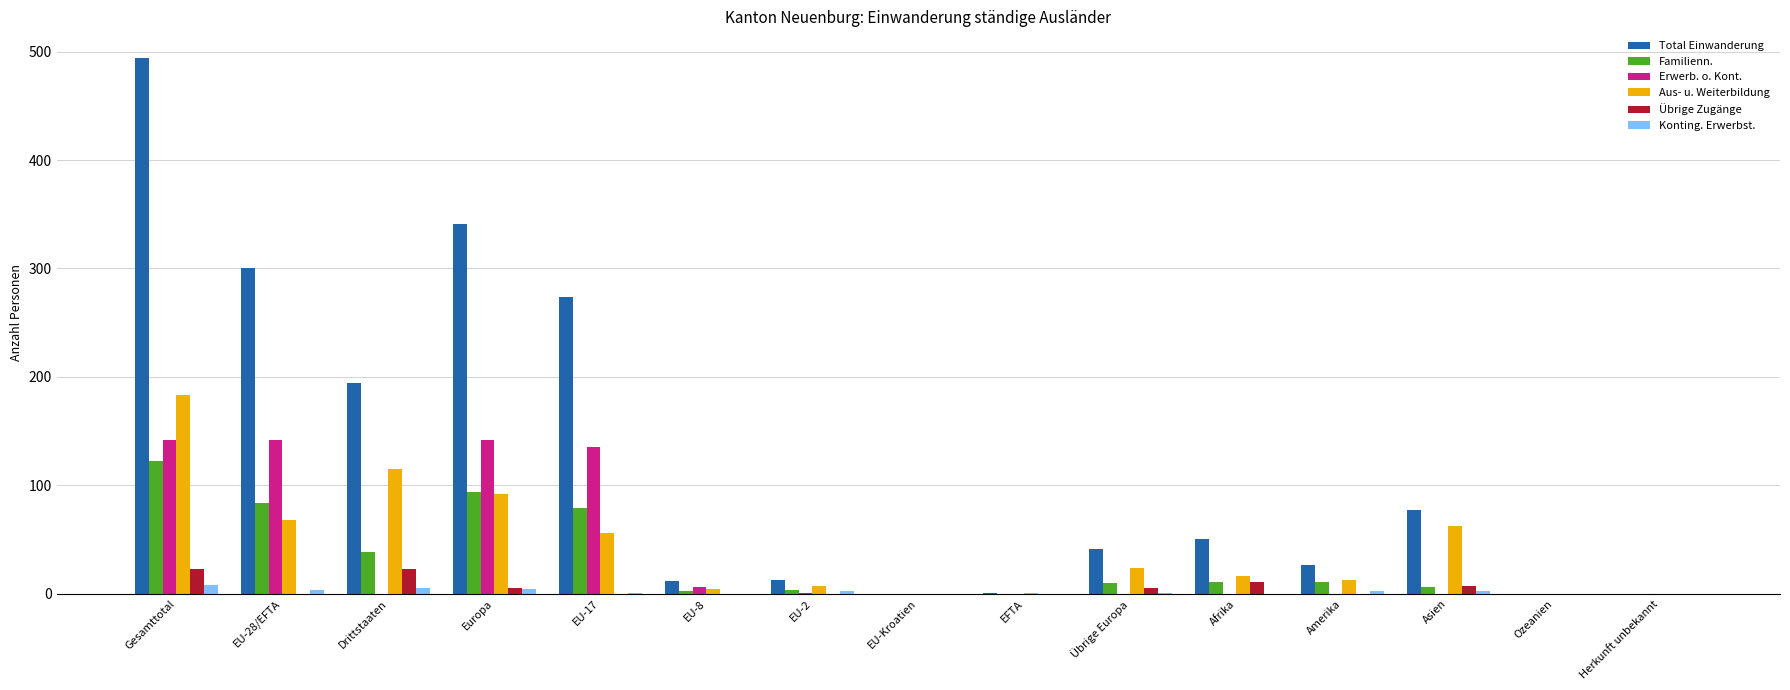

Is the value of Konting. Erwerbst. at EU-2 greater than the value of Aus- u. Weiterbildung at EU-28/EFTA?

No